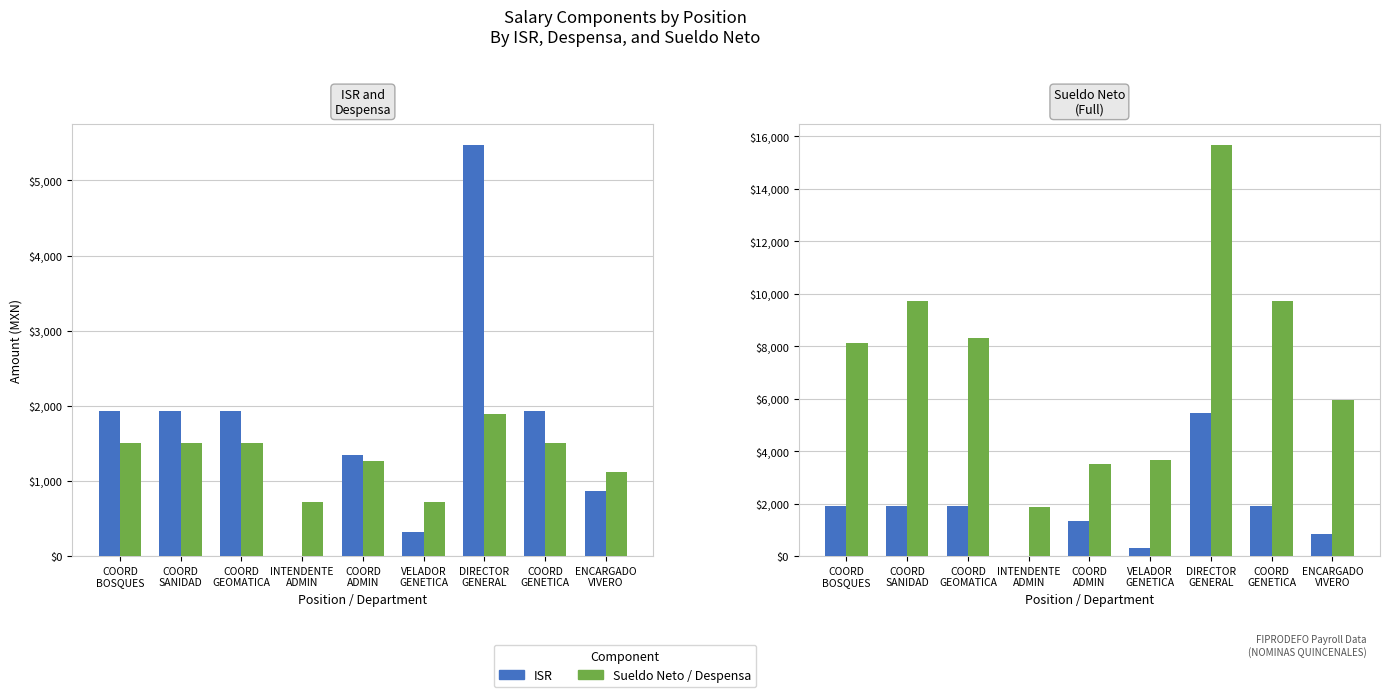

Between ENCARGADO
VIVERO and COORD
ADMIN, which is larger?

COORD
ADMIN